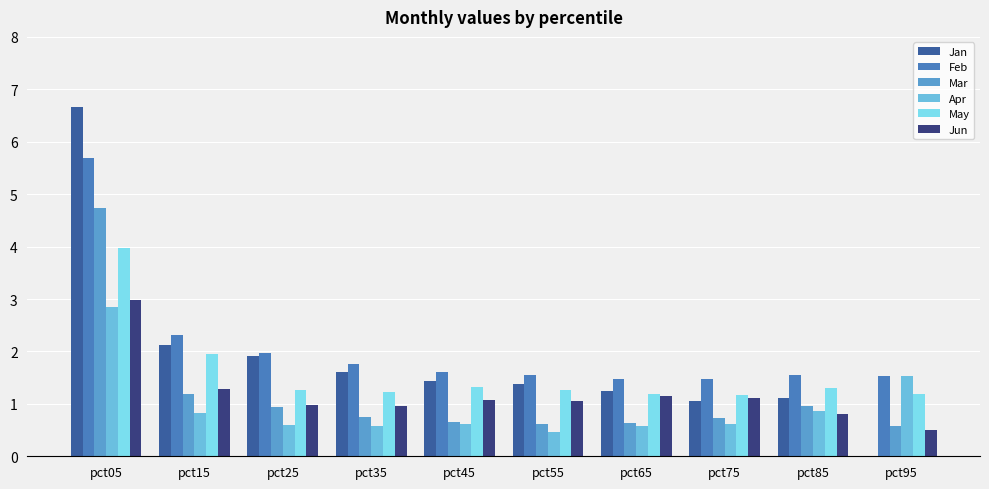

Between pct45 and pct95, which series saw the biggest shift?

Jan